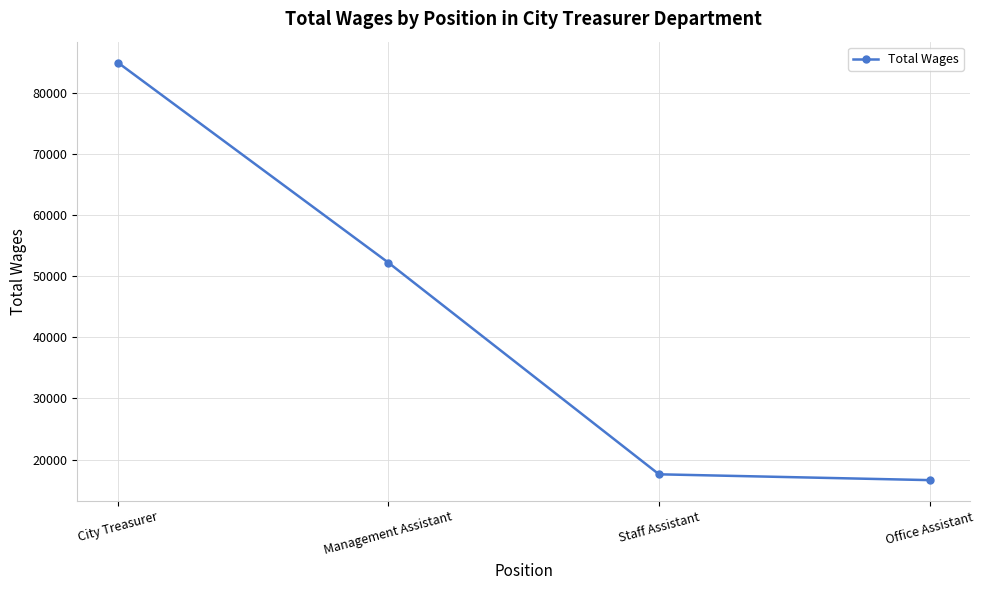

Reading left to right, extract all data points from this chart.

84908	52182	17579	16628